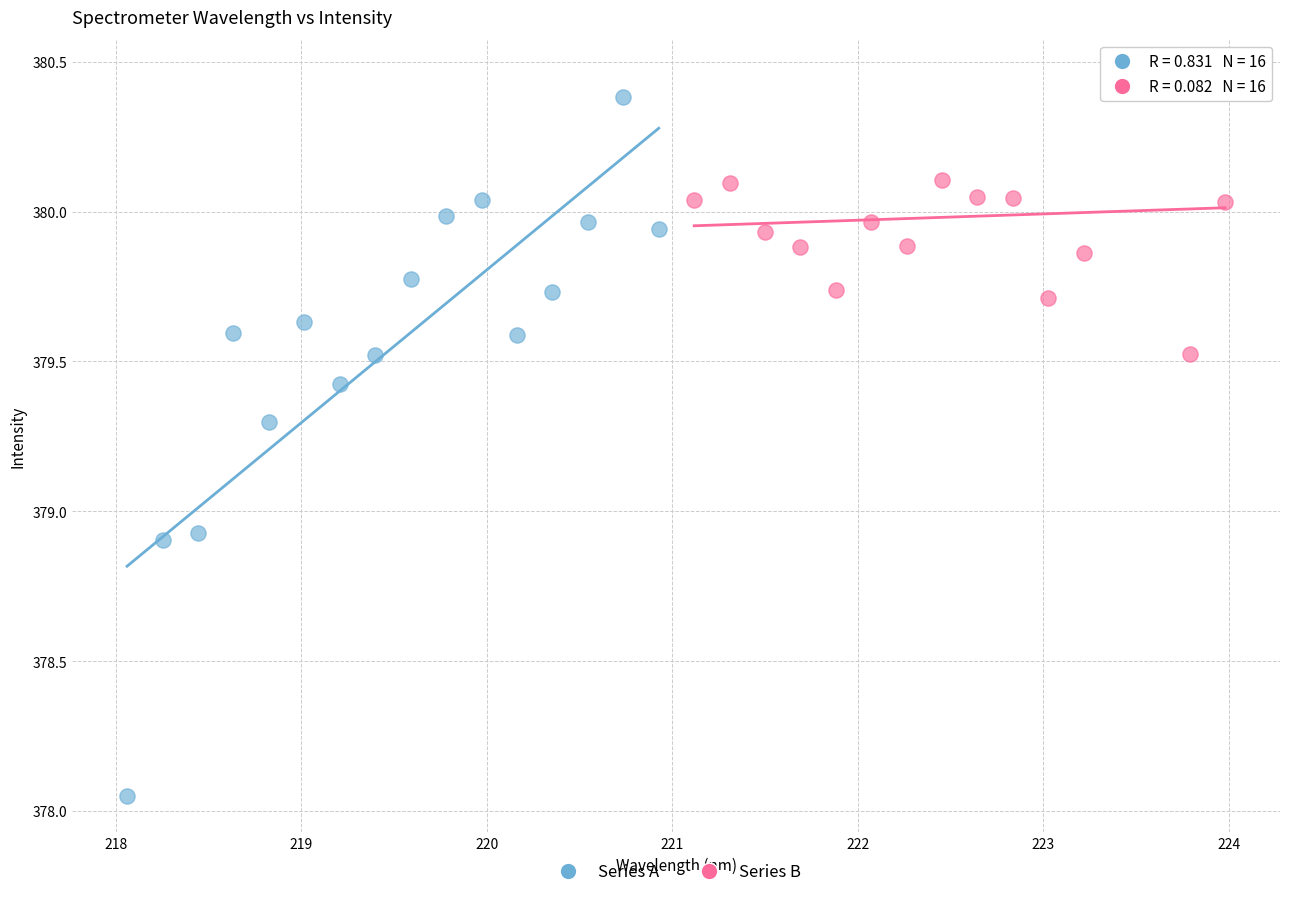

Which series reaches the minimum Y coordinate?

Series A